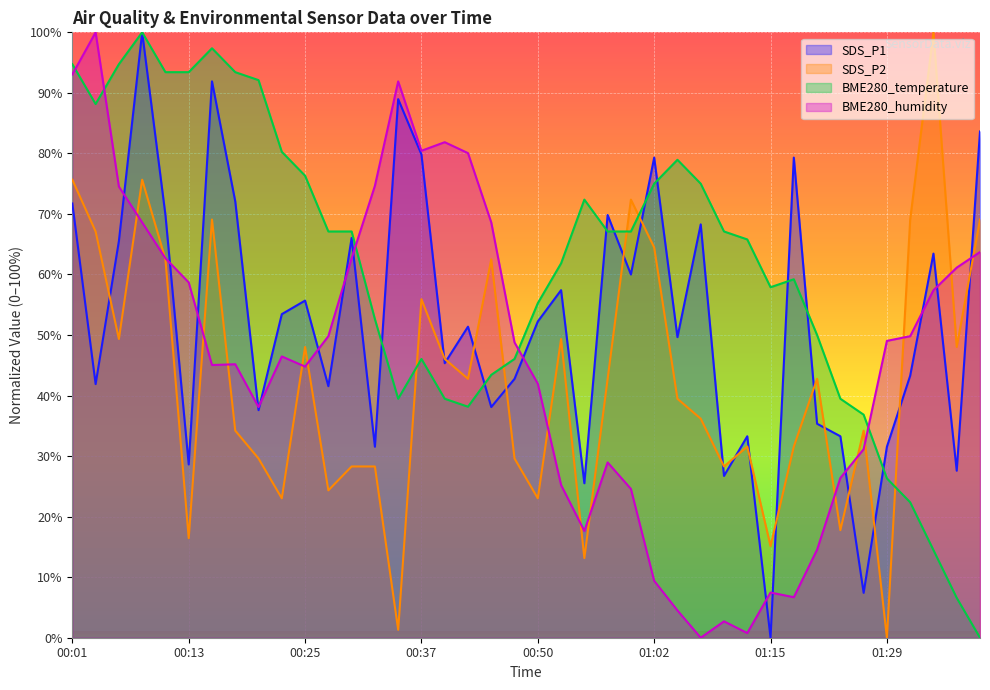

What is the difference between the second highest and second lowest values in the SDS_P1 series?

84.5